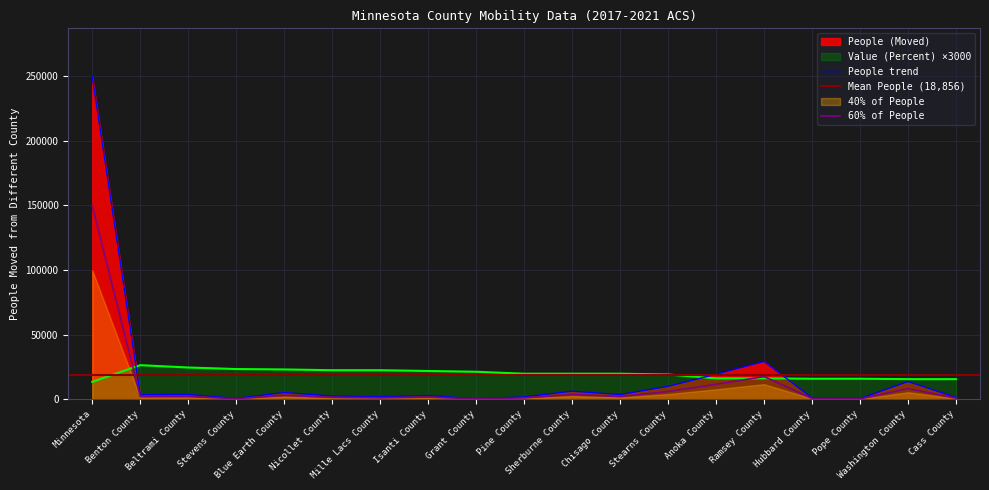

At how many categories does at least one series exceed 75947?

1